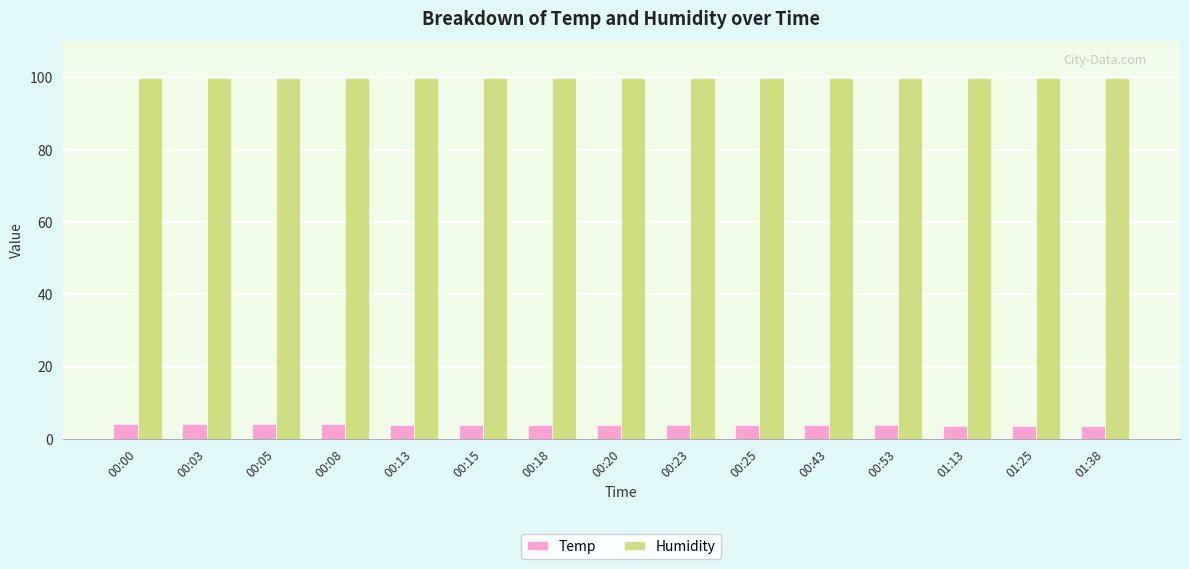

What is the spread (max minus min) of values at 00:13?

96.0